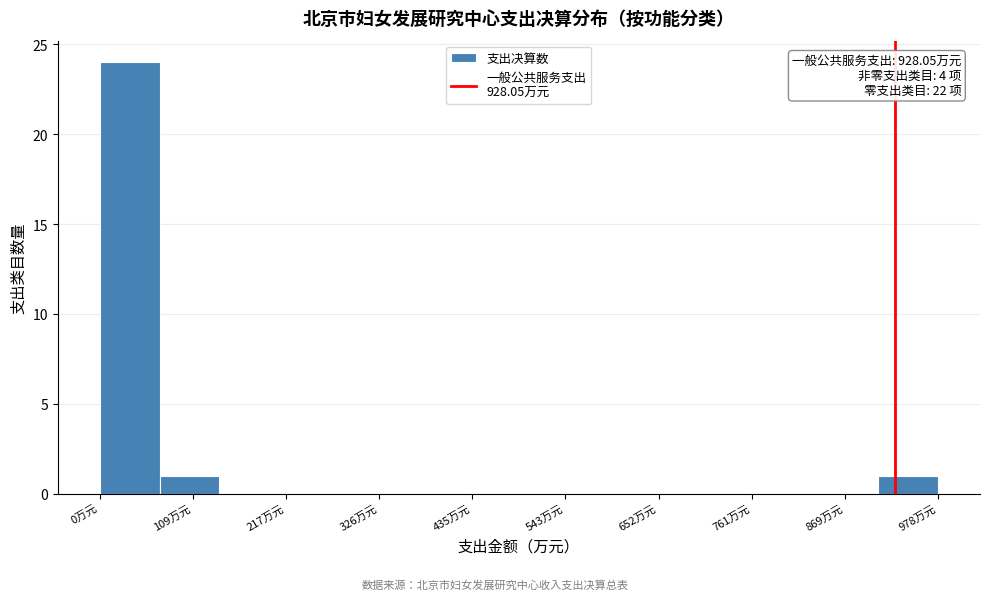

Read against the x-axis, roughly where is the centre of the tallest bar?

40